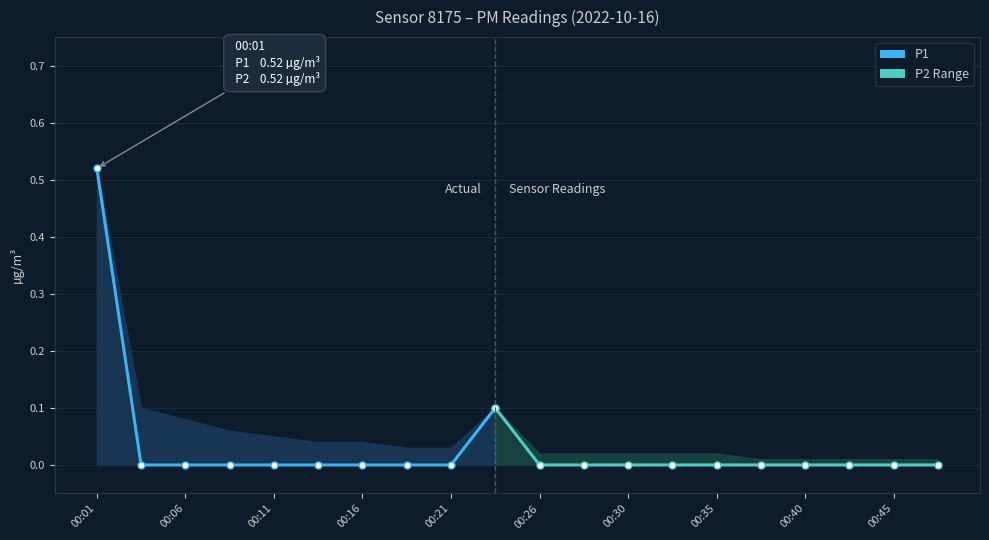

The value of P1 at 00:23 is 0.1. True or false?

True